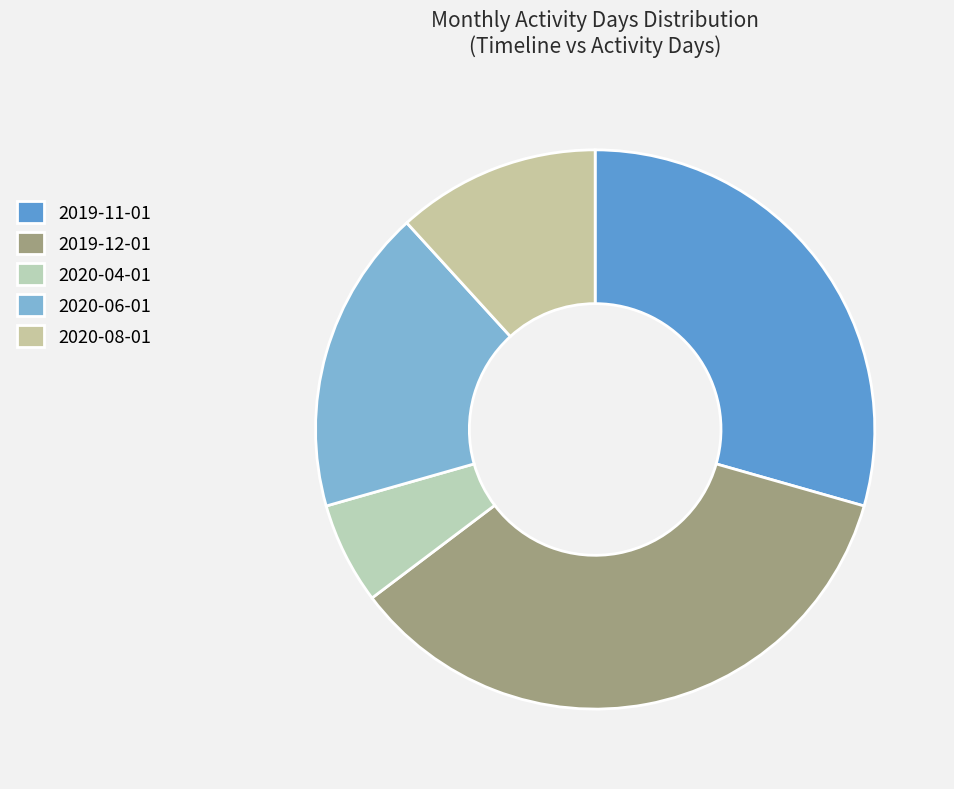

What percentage is the 2019-12-01 slice, to the nearest percent?

35%